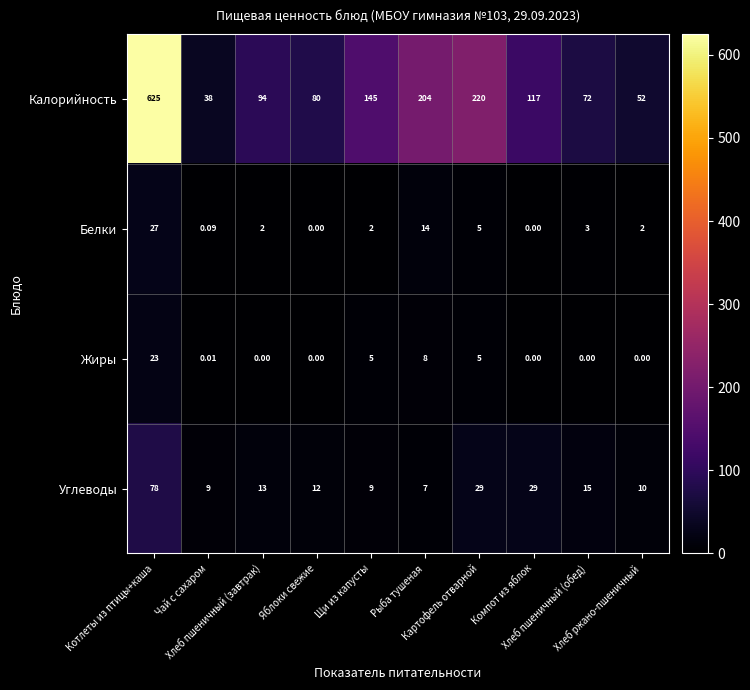

Which series has the largest range (max minus min)?

Калорийность